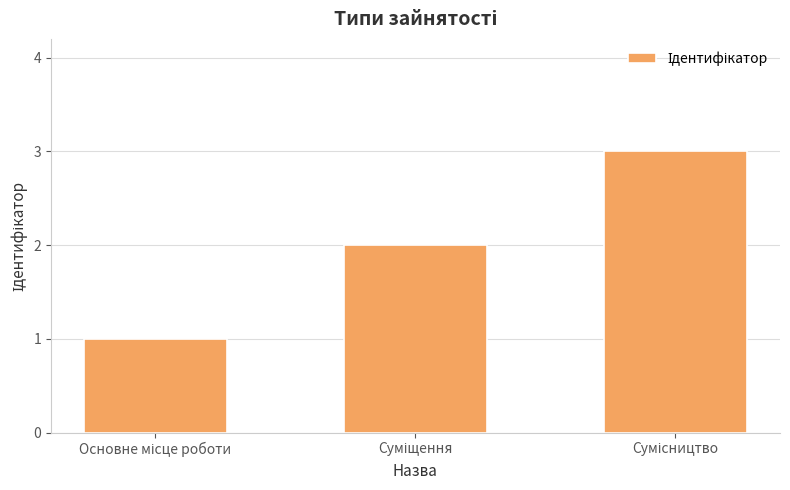

What is the sum of all values?

6